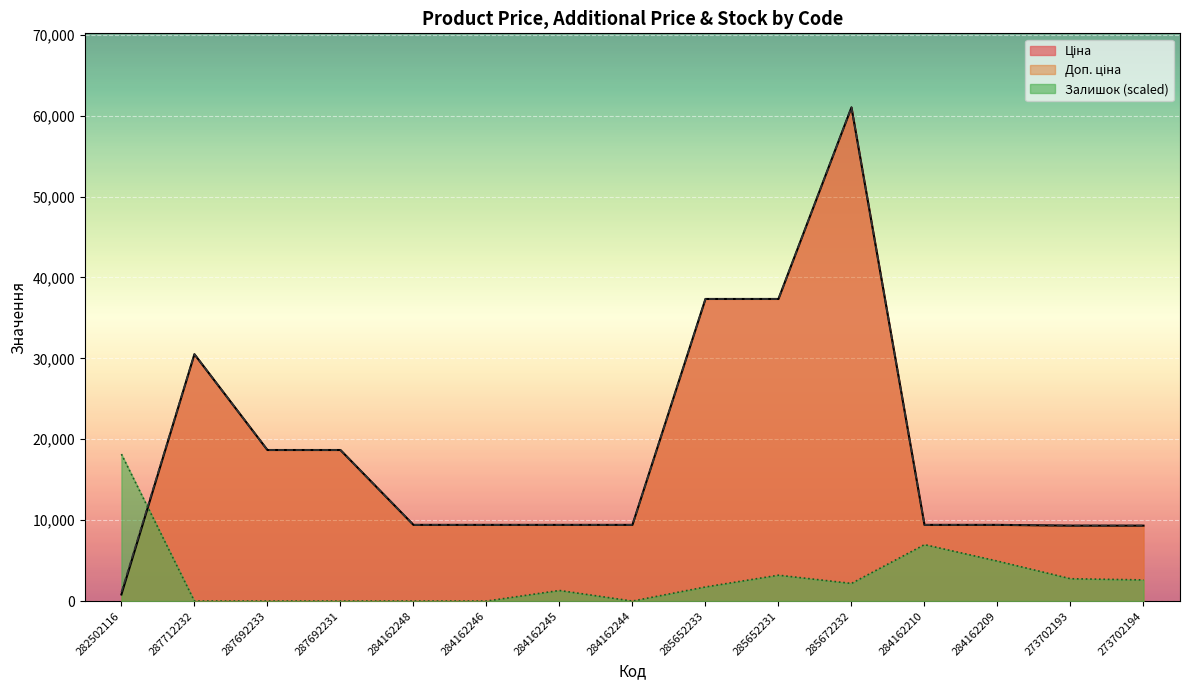

True or false: Доп. ціна has a value of 15241.6 at 284162210.

False